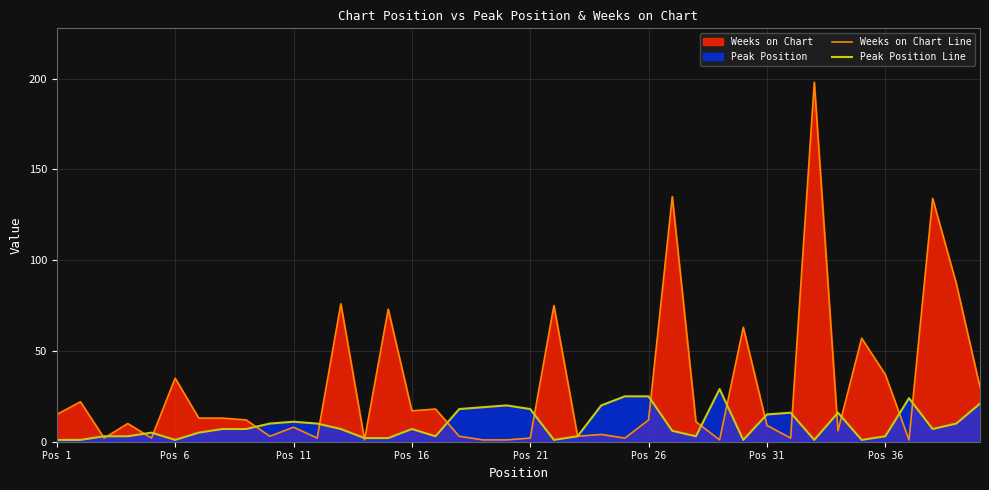

How many series are shown in this chart?

2